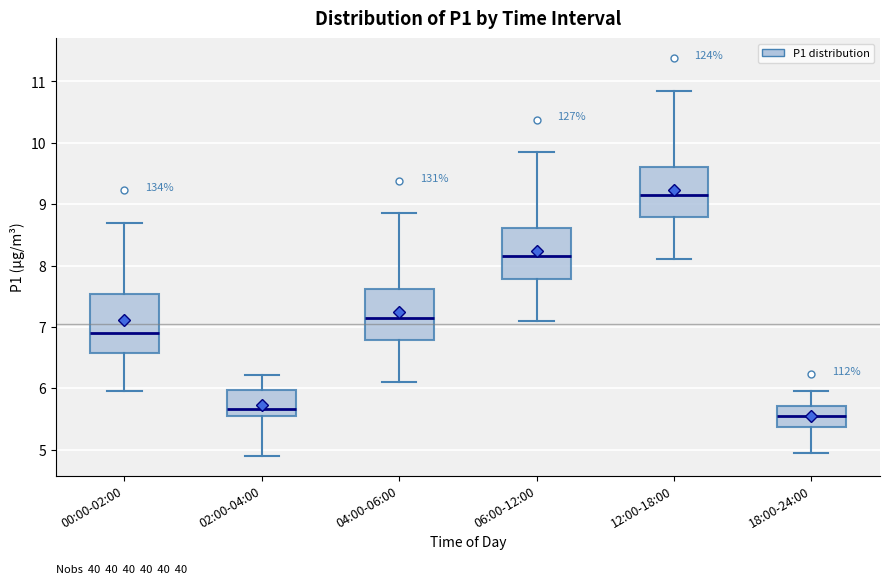

Reading left to right, transcribe this box plot: for each box, give where its median line is, the range the box spans, and where its two whiskers end, as read against the y-axis. The values are not printed on the chart, so give them approximately, as read against the axis.

00:00-02:00: median 6.9, box 6.6 to 7.5, whiskers 6.0 to 8.7
02:00-04:00: median 5.7, box 5.5 to 6.0, whiskers 4.9 to 6.2
04:00-06:00: median 7.2, box 6.8 to 7.6, whiskers 6.1 to 8.9
06:00-12:00: median 8.2, box 7.8 to 8.6, whiskers 7.1 to 9.9
12:00-18:00: median 9.2, box 8.8 to 9.6, whiskers 8.1 to 10.9
18:00-24:00: median 5.6, box 5.4 to 5.7, whiskers 5.0 to 6.0